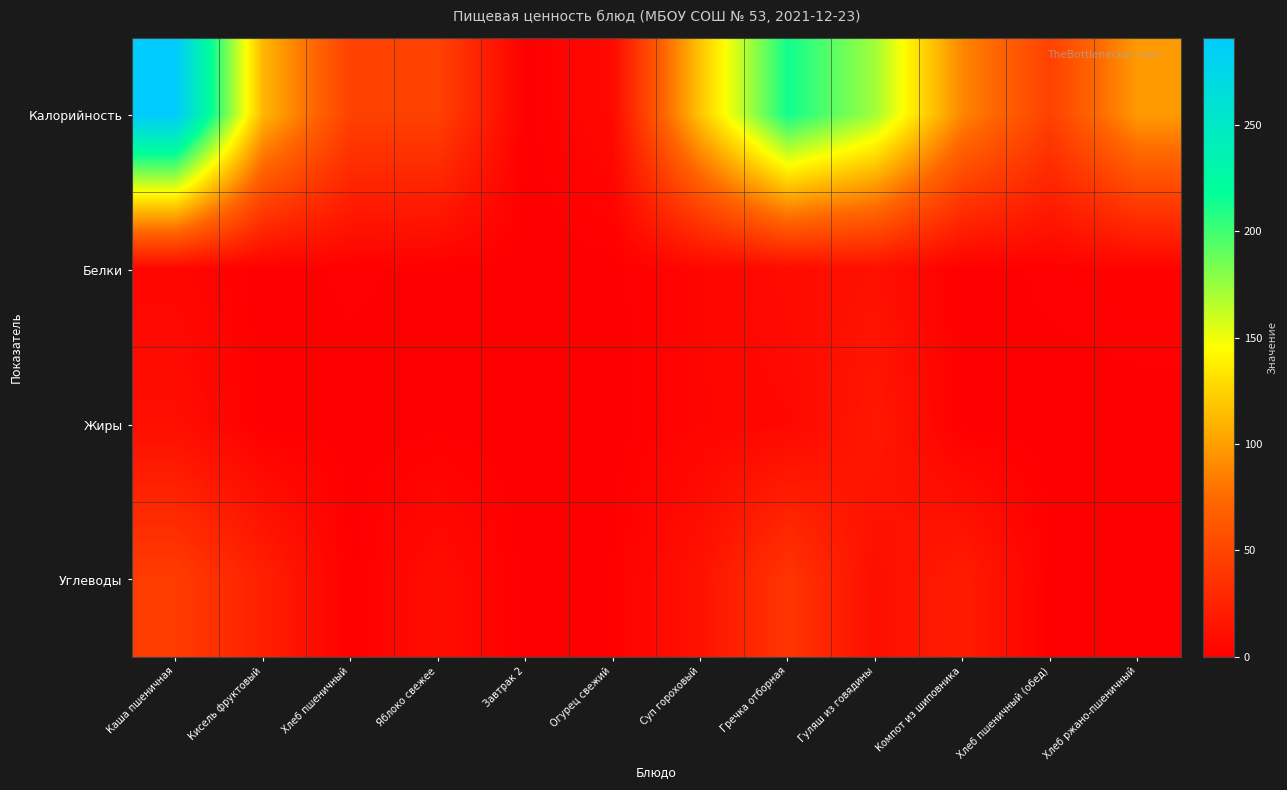

Rank the series by their maximum value, from highest to lowest.

Калорийность, Углеводы, Жиры, Белки